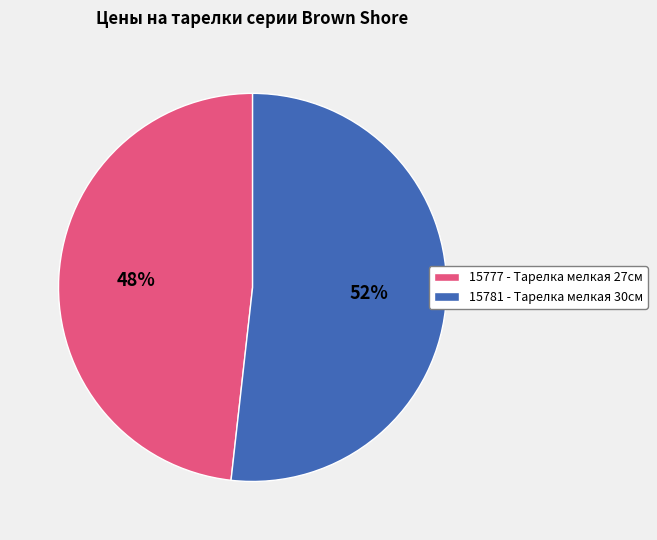

Do 15781 - Тарелка мелкая 30см and 15777 - Тарелка мелкая 27см together represent more than half of the pie?

Yes